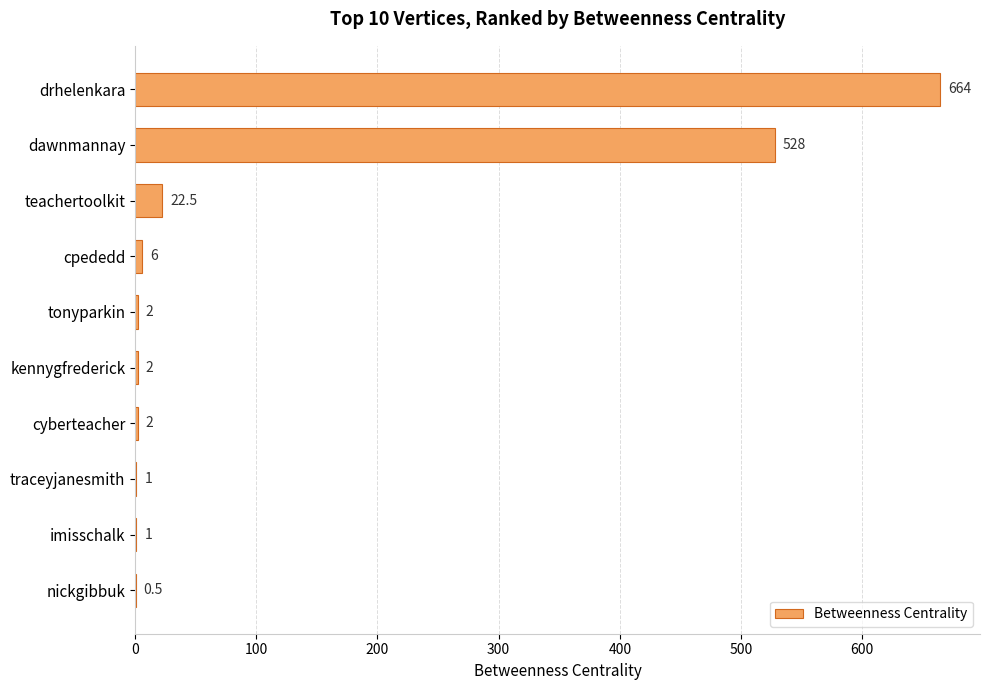

Reading bottom to top, extract all data points from this chart.

nickgibbuk=0.5	imisschalk=1.0	traceyjanesmith=1.0	cyberteacher=2.0	kennygfrederick=2.0	tonyparkin=2.0	cpededd=6.0	teachertoolkit=22.5	dawnmannay=528.0	drhelenkara=664.0